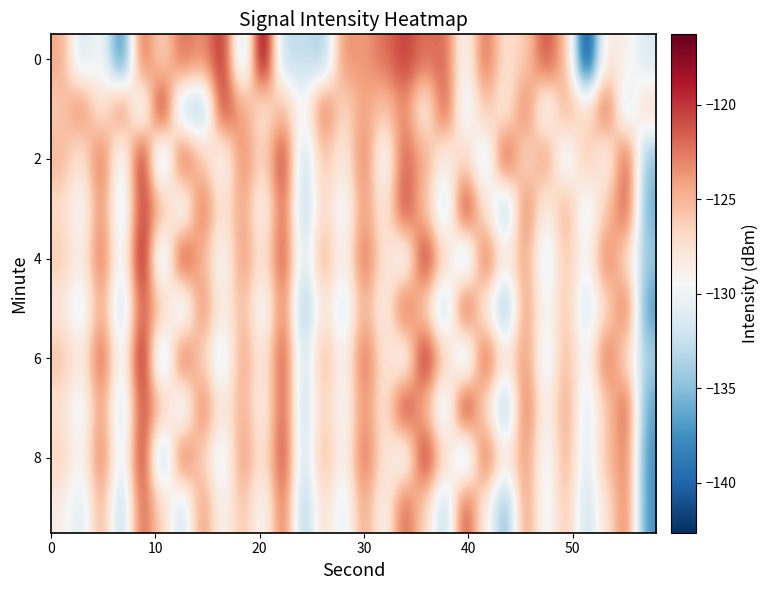

How many data points does each series have?

30